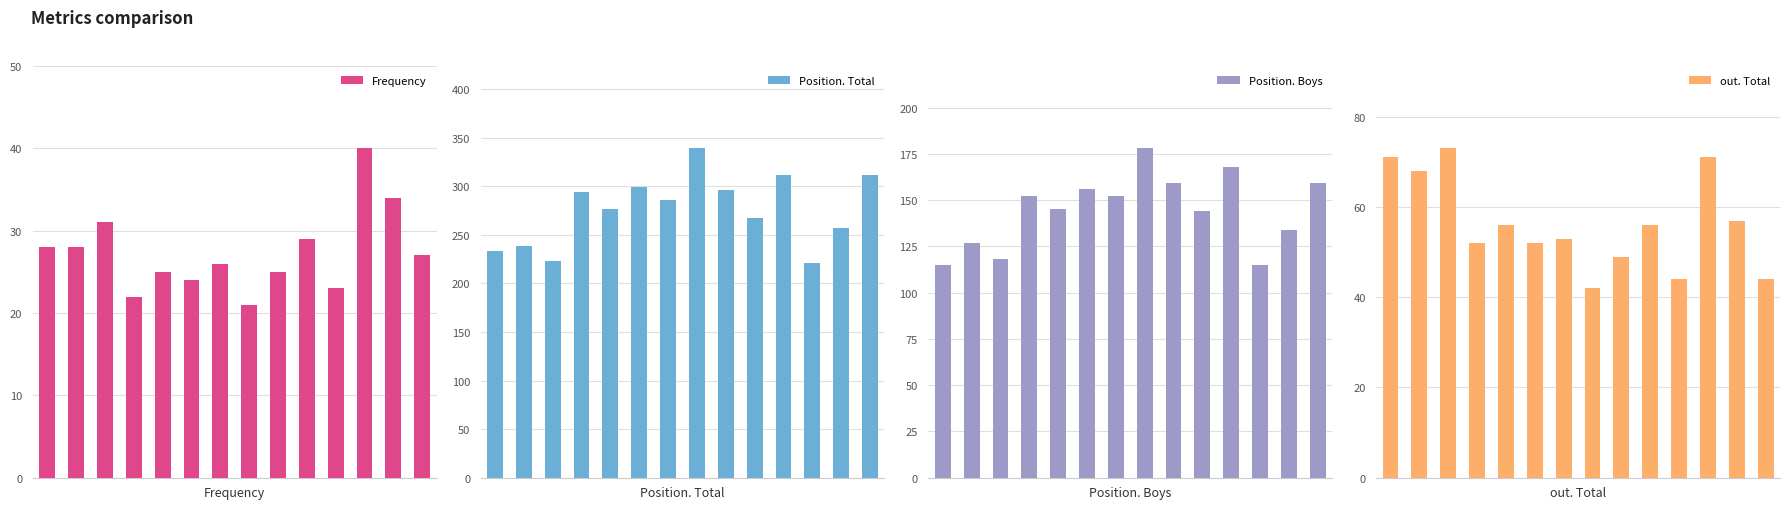

Reading right to left, list all the values displayed in this chart.

Frequency: 2010=27	2011=34	2012=40	2013=23	2014=29	2015=25	2016=21	2017=26	2018=24	2019=25	2020=22	2021=31	2022=28	2023=28
Position. Total: 2010=312	2011=257	2012=221	2013=312	2014=267	2015=296	2016=339	2017=286	2018=299	2019=277	2020=294	2021=223	2022=238	2023=233
Position. Boys: 2010=159	2011=134	2012=115	2013=168	2014=144	2015=159	2016=178	2017=152	2018=156	2019=145	2020=152	2021=118	2022=127	2023=115
out. Total: 2010=44	2011=57	2012=71	2013=44	2014=56	2015=49	2016=42	2017=53	2018=52	2019=56	2020=52	2021=73	2022=68	2023=71